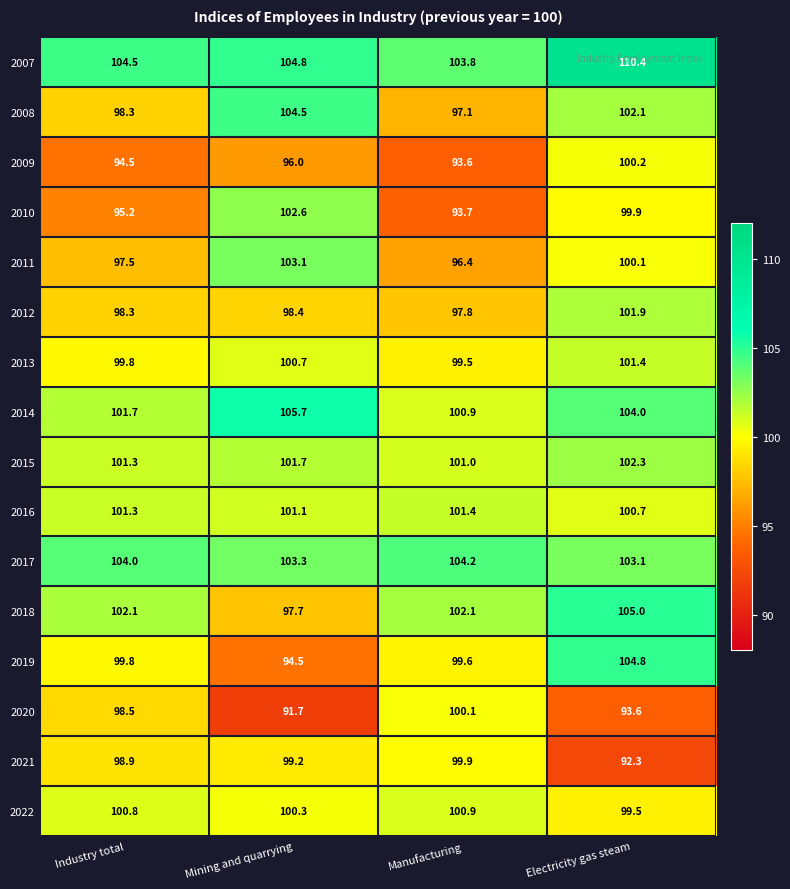

Rank the categories by 2008 value from highest to lowest.

Mining and quarrying, Electricity gas steam, Industry total, Manufacturing